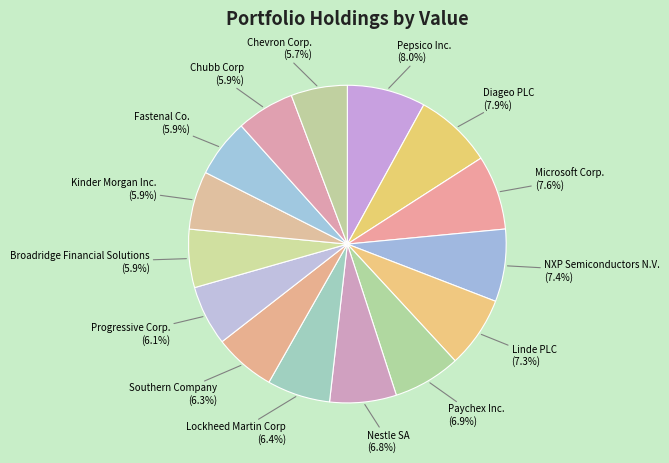

Count the number of slices in the pie.

15